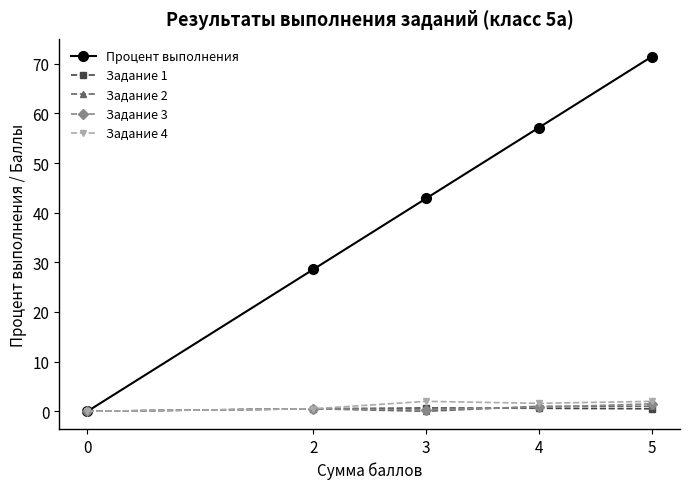

At which category is the sum across all series the highest?

5